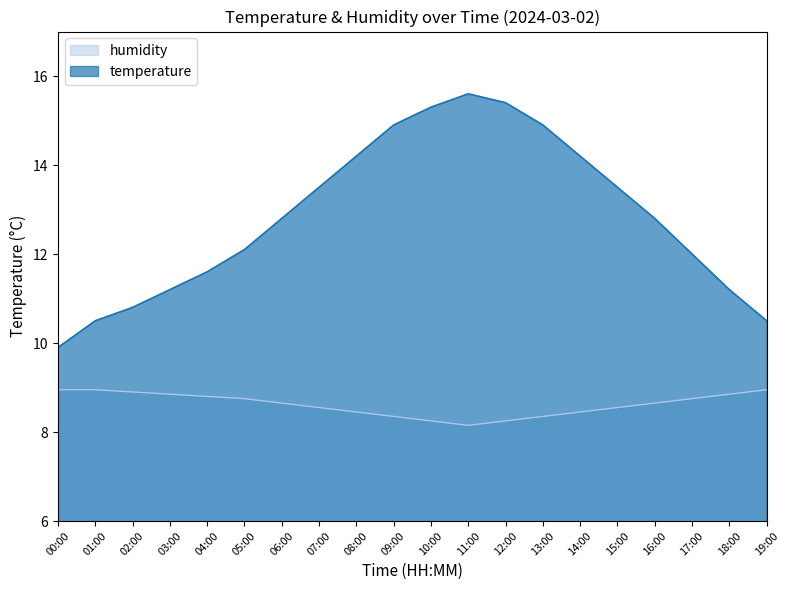

Which series has the widest spread of values?

temperature